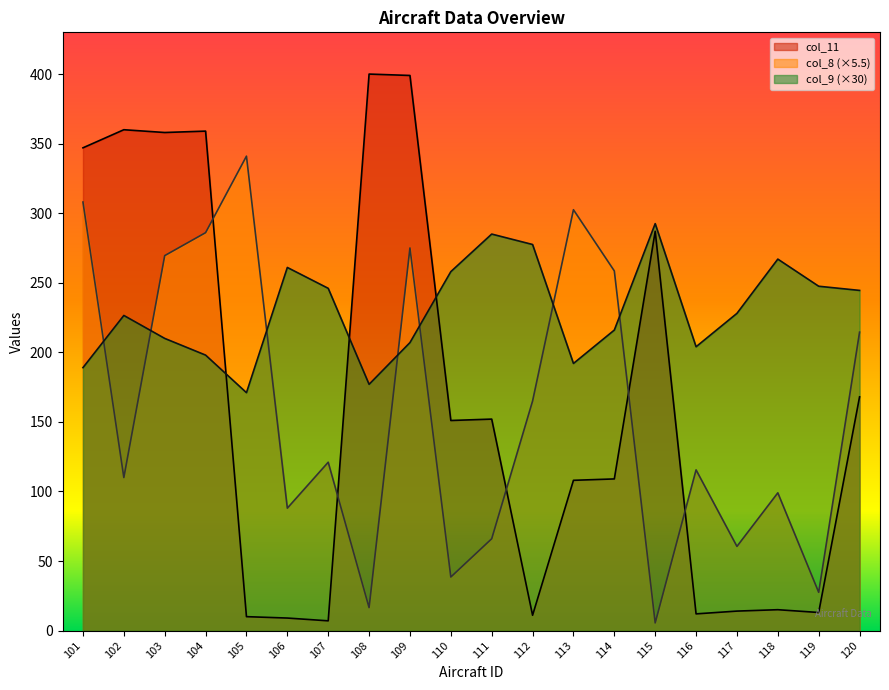

Reading left to right, transcribe all the data shown in this chart.

col_11: 347.0	360.0	358.0	359.0	10.0	9.0	7.0	400.0	399.0	151.0	152.0	11.0	108.0	109.0	287.0	12.0	14.0	15.0	13.0	168.0
col_9: 189.0	226.5	210.0	198.0	171.0	261.0	246.0	177.0	207.0	258.0	285.0	277.5	192.0	216.0	292.5	204.0	228.0	267.0	247.5	244.5
col_8: 308.0	110.0	269.5	286.0	341.0	88.0	121.0	16.5	275.0	38.5	66.0	165.0	302.5	258.5	5.5	115.5	60.5	99.0	27.5	214.5